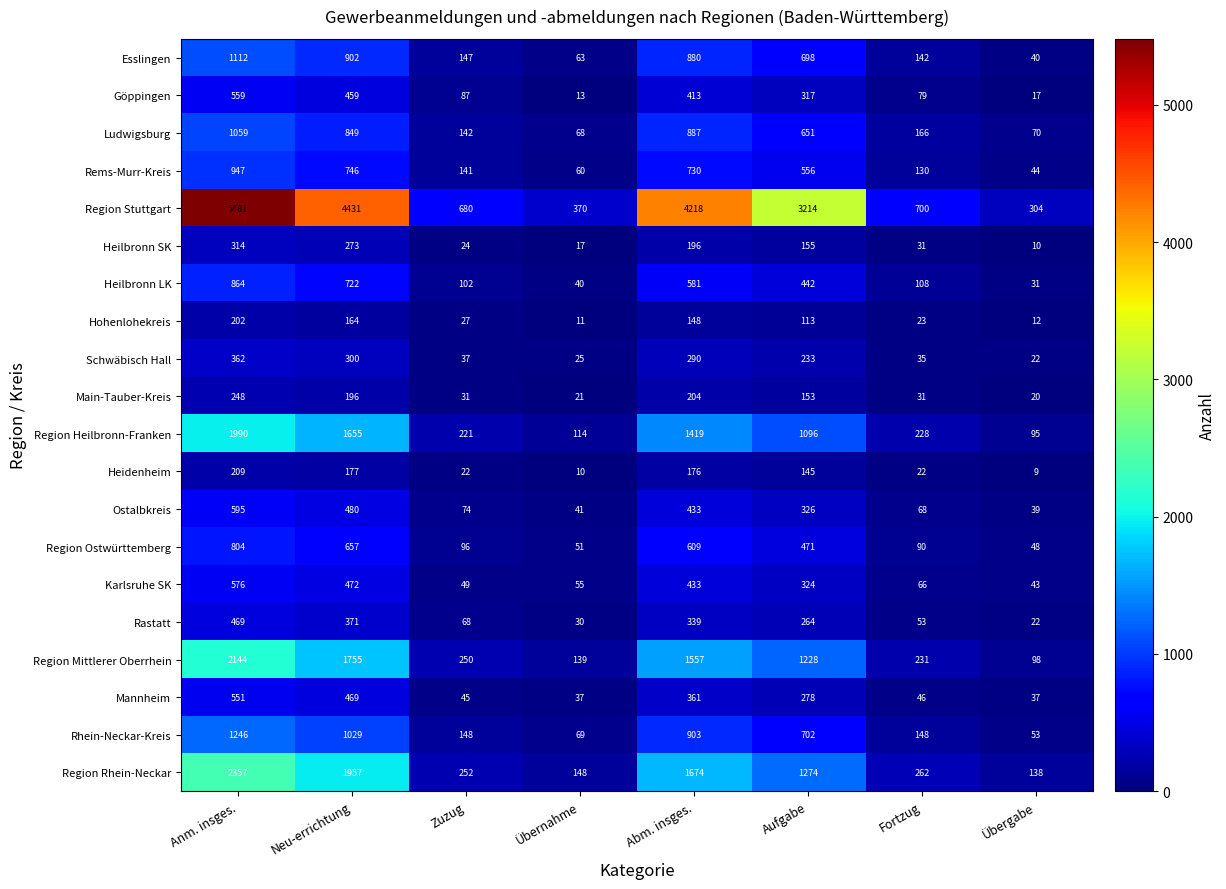

The value of Mannheim at Zuzug is 74. True or false?

False